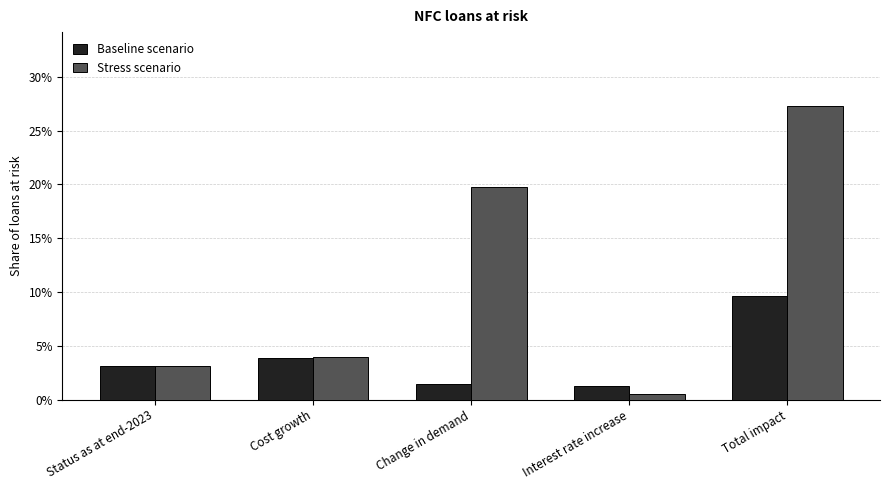

Which label corresponds to the smallest value in the chart?

Interest rate increase